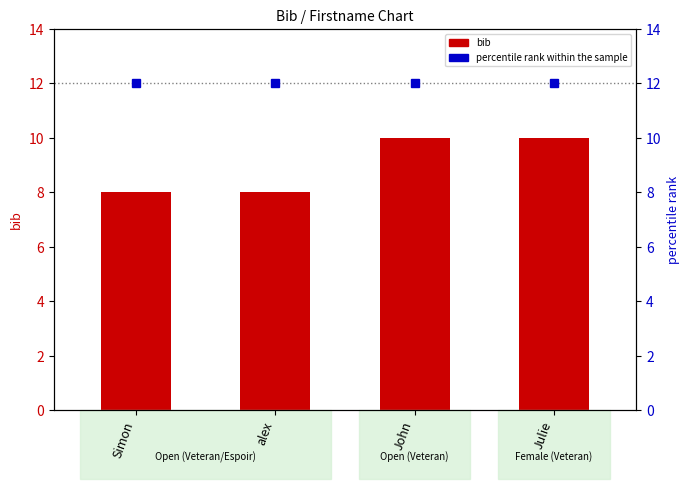

How many groups of bars are there?

4